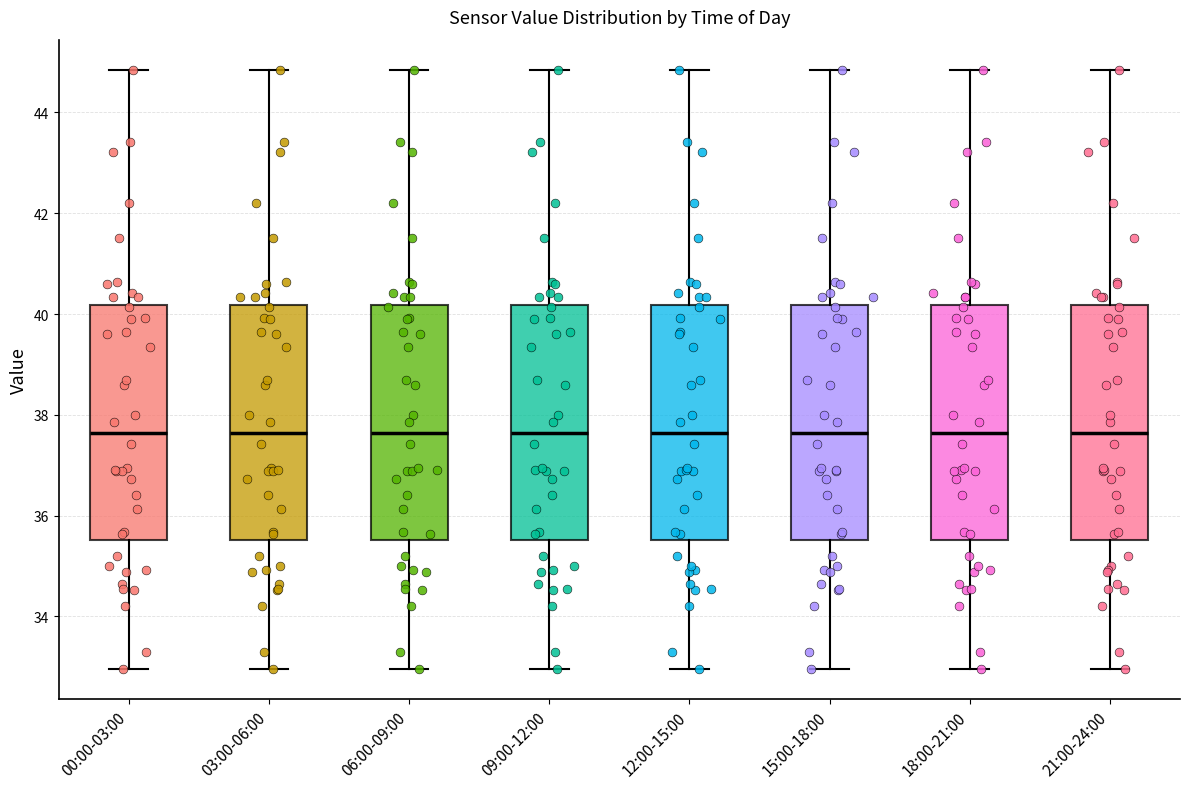

Reading left to right, read every box against the y-axis: the position of its median line, the range the box covers, and the ends of its whiskers. The values are not printed on the chart, so give them approximately, as read against the axis.

00:00-03:00: median 37.6, box 35.6 to 40.2, whiskers 33.0 to 44.8
03:00-06:00: median 37.6, box 35.6 to 40.2, whiskers 33.0 to 44.8
06:00-09:00: median 37.6, box 35.6 to 40.2, whiskers 33.0 to 44.8
09:00-12:00: median 37.6, box 35.6 to 40.2, whiskers 33.0 to 44.8
12:00-15:00: median 37.6, box 35.6 to 40.2, whiskers 33.0 to 44.8
15:00-18:00: median 37.6, box 35.6 to 40.2, whiskers 33.0 to 44.8
18:00-21:00: median 37.6, box 35.6 to 40.2, whiskers 33.0 to 44.8
21:00-24:00: median 37.6, box 35.6 to 40.2, whiskers 33.0 to 44.8